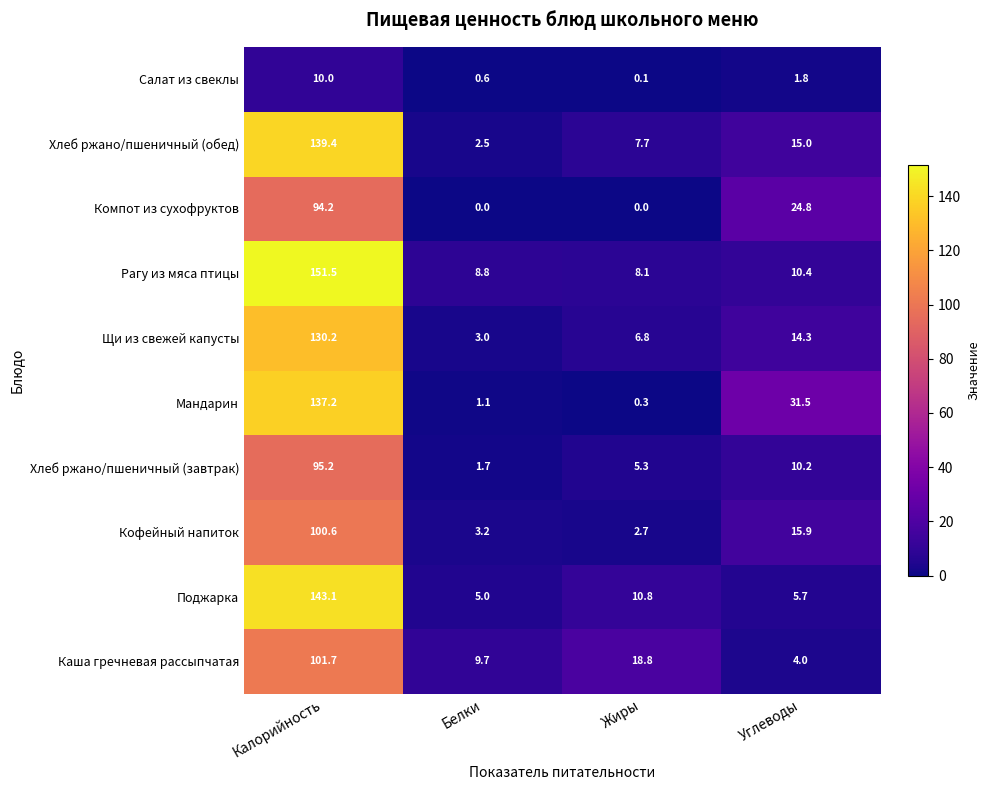

Rank the series by their maximum value, from highest to lowest.

Рагу из мяса птицы, Поджарка, Хлеб ржано/пшеничный (обед), Мандарин, Щи из свежей капусты, Каша гречневая рассыпчатая, Кофейный напиток, Хлеб ржано/пшеничный (завтрак), Компот из сухофруктов, Салат из свеклы